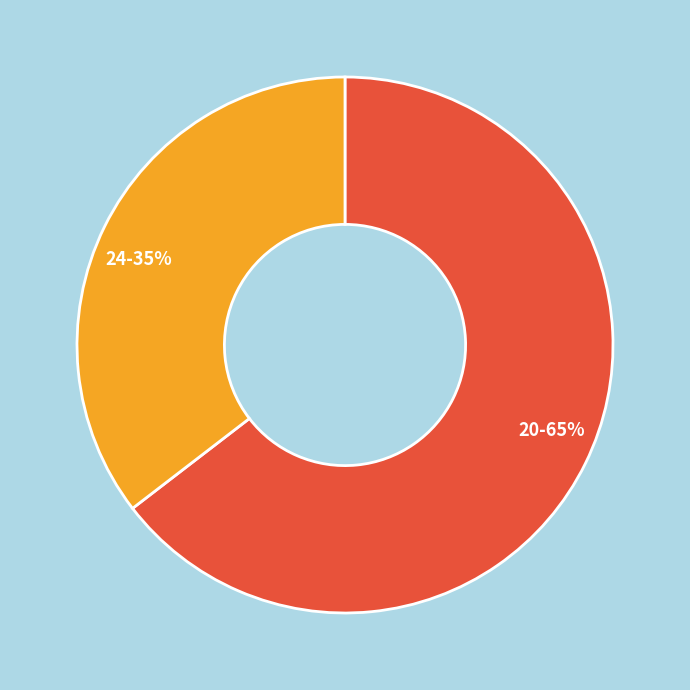

What is the largest slice in the pie chart?

20